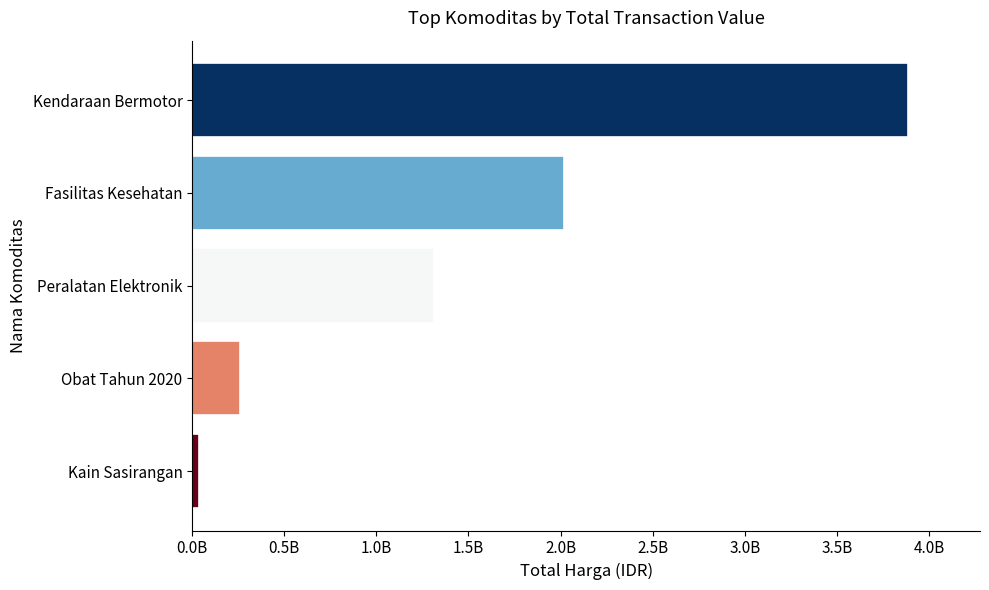

What is the maximum value shown in the chart?

3888564100